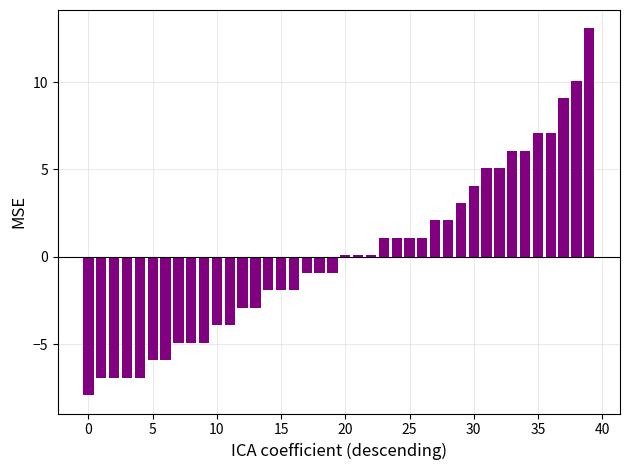

What is the greatest value displayed?

13.1